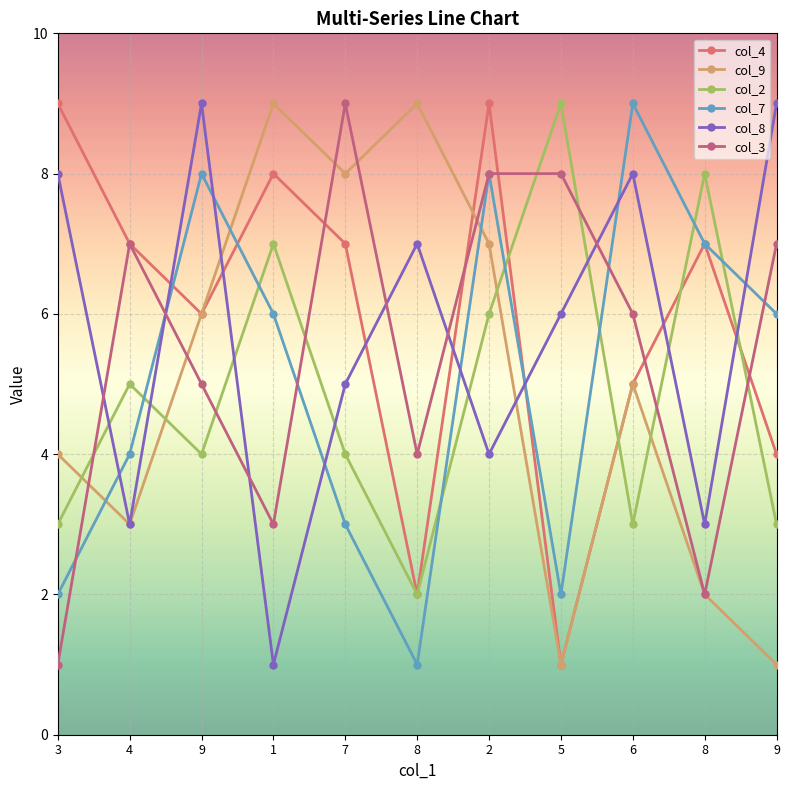

Does the chart have visible grid lines?

Yes